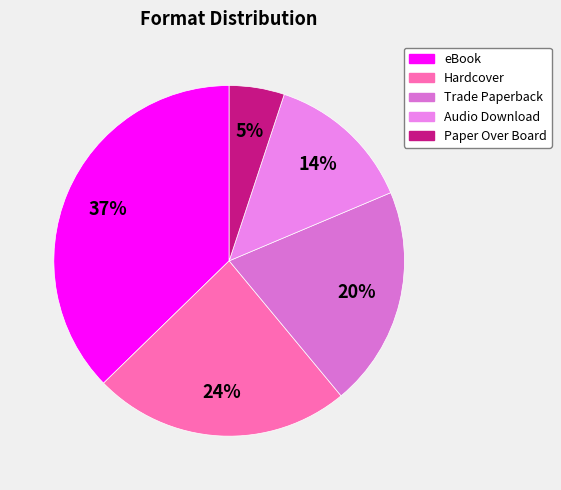

True or false: Audio Download accounts for 2% of the total.

False